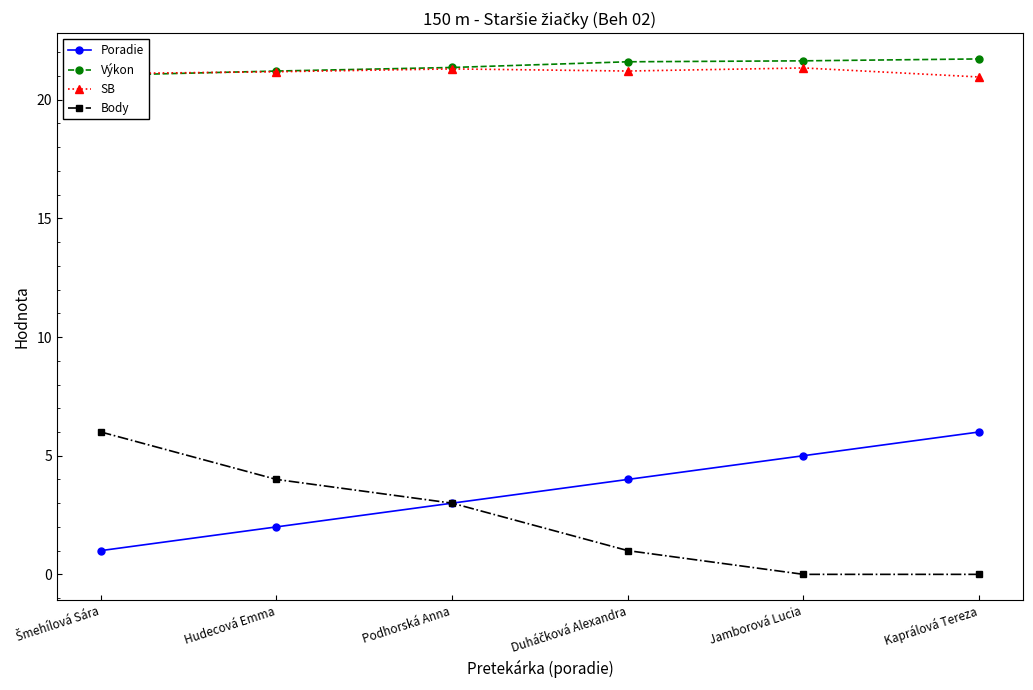

How many lines are shown in the chart?

4